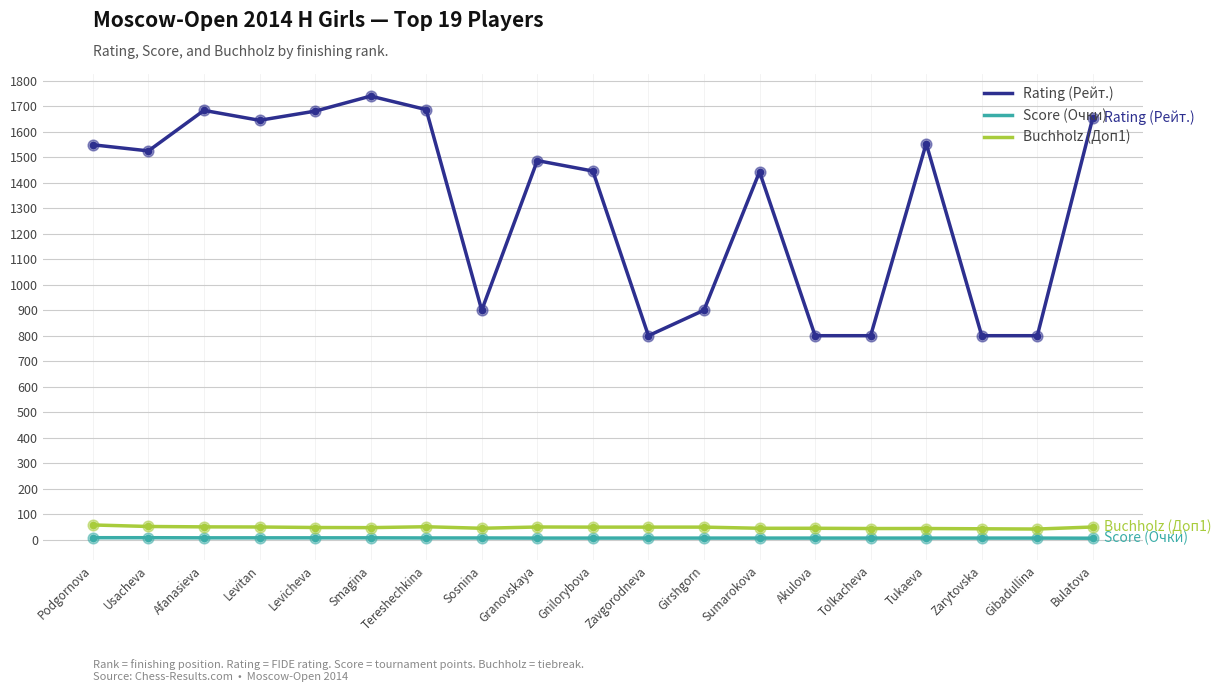

At how many categories does at least one series exceed 1255?

12